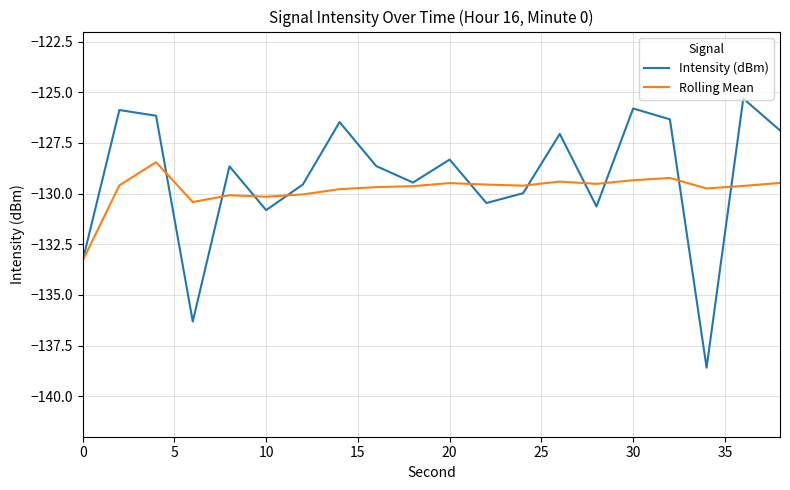

True or false: Rolling Mean and Intensity (dBm) cross at least once.

True